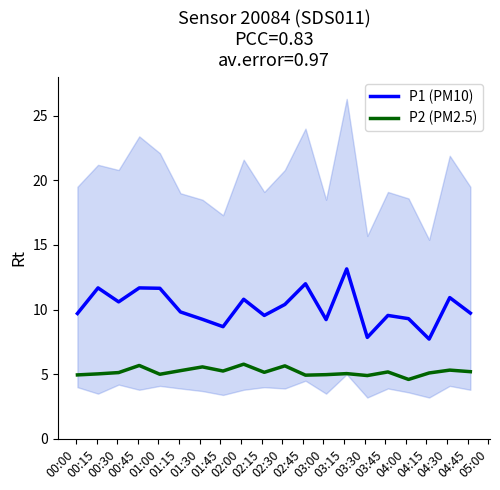

What is the lowest value of the P1 (PM10) series?

7.7